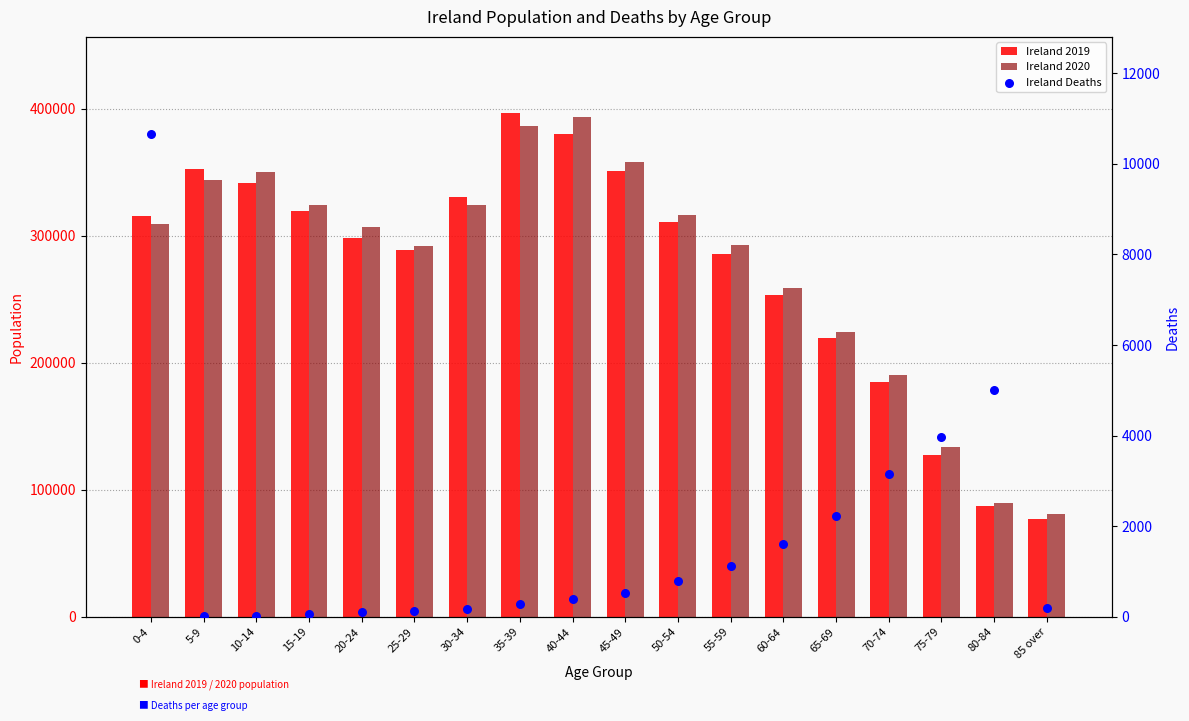

At how many categories does at least one series exceed 330294?

6